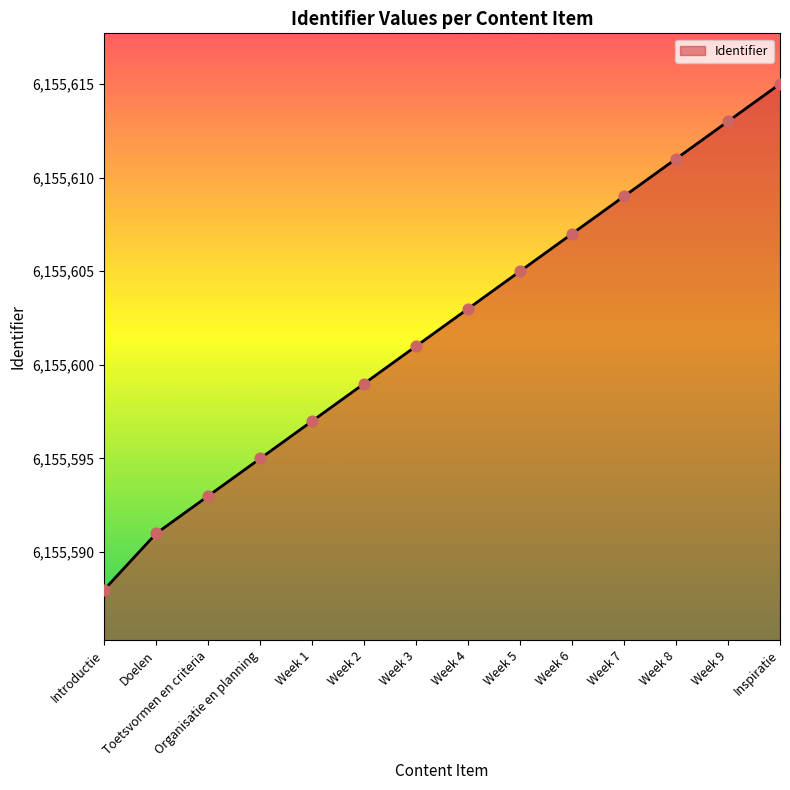

Which has a higher value, Week 9 or Toetsvormen en criteria?

Week 9